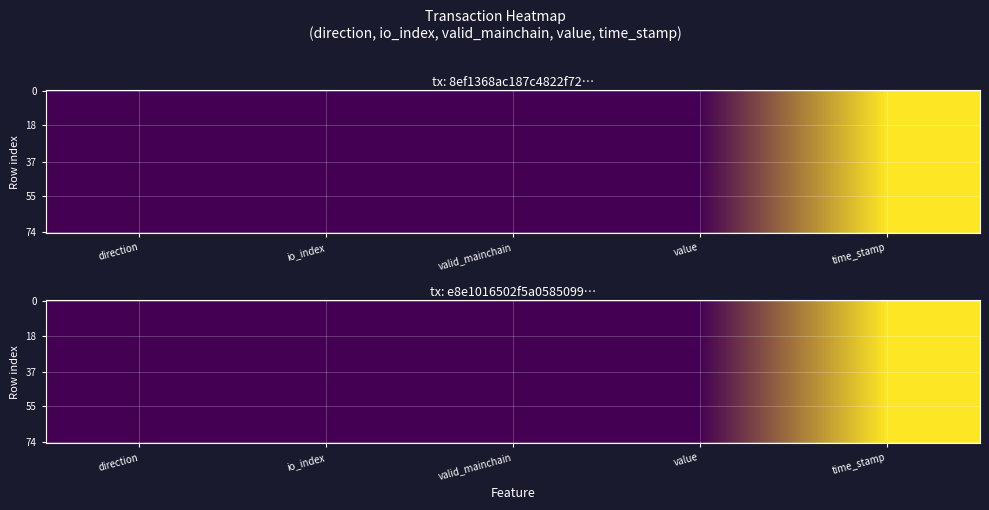

Reading left to right, what are all the values shown in this chart?

8ef1368ac187c4822f72cf923384a351759d607: 0.0	0.0	0.0	0.0	1.0
e8e1016502f5a058509928eb030bbe17d204c57: 0.0	0.0	0.0	0.0	1.0